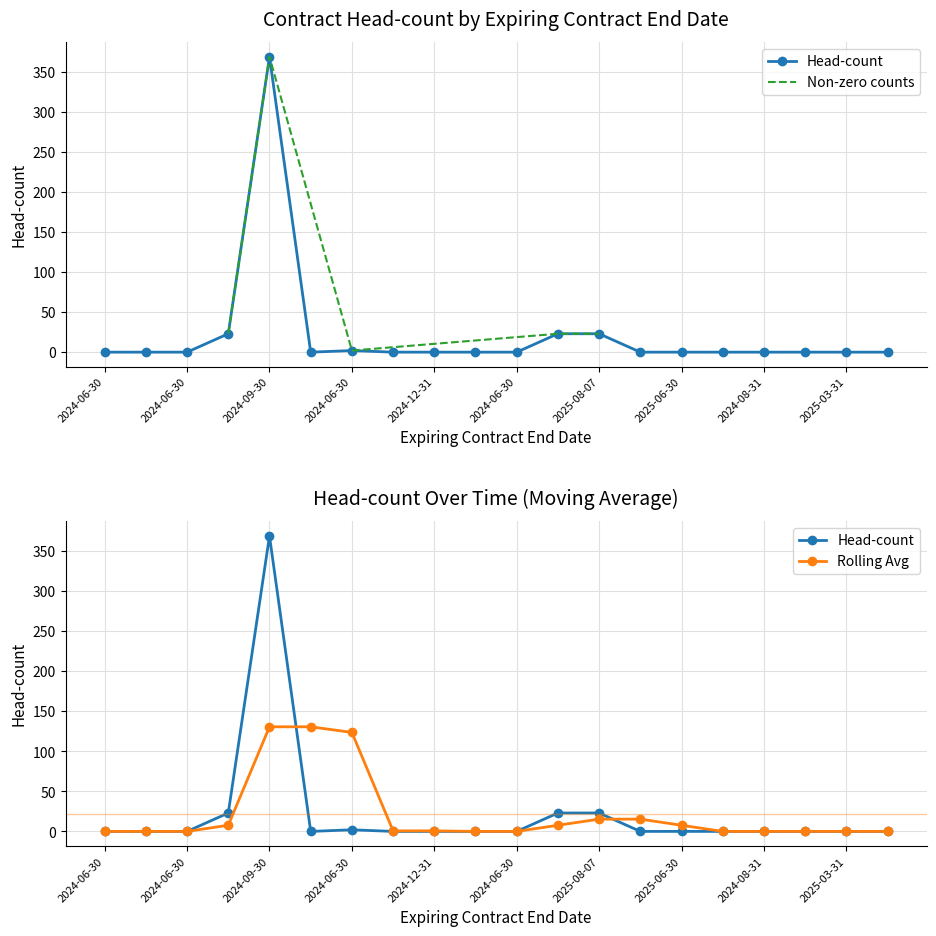

At which label is the value closest to 184?

2025-08-07